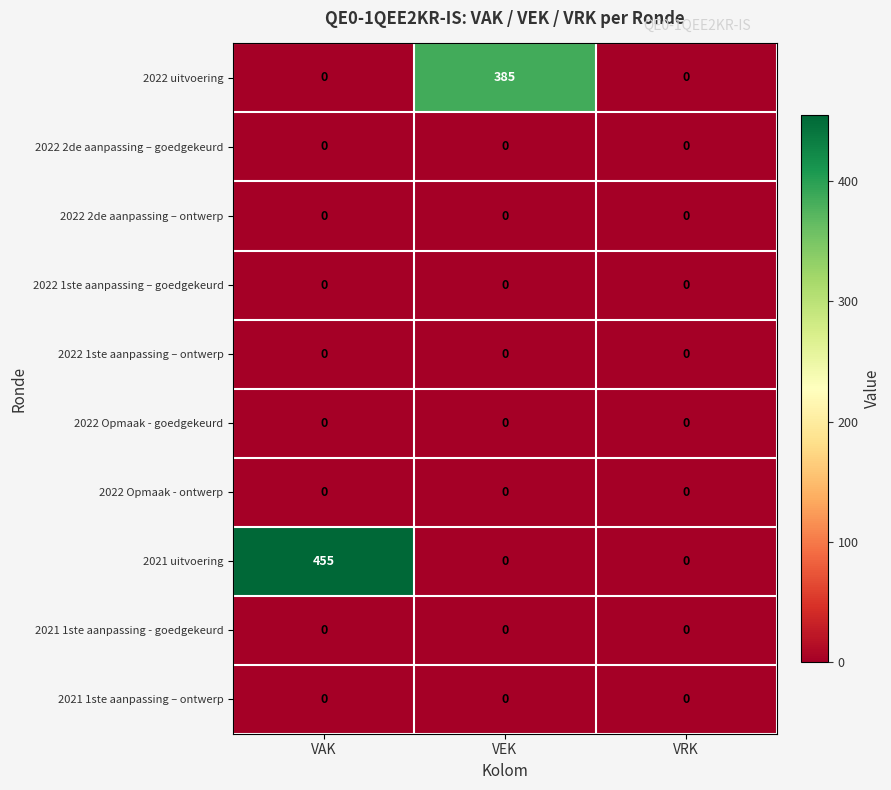

At which category is the sum across all series the highest?

VAK